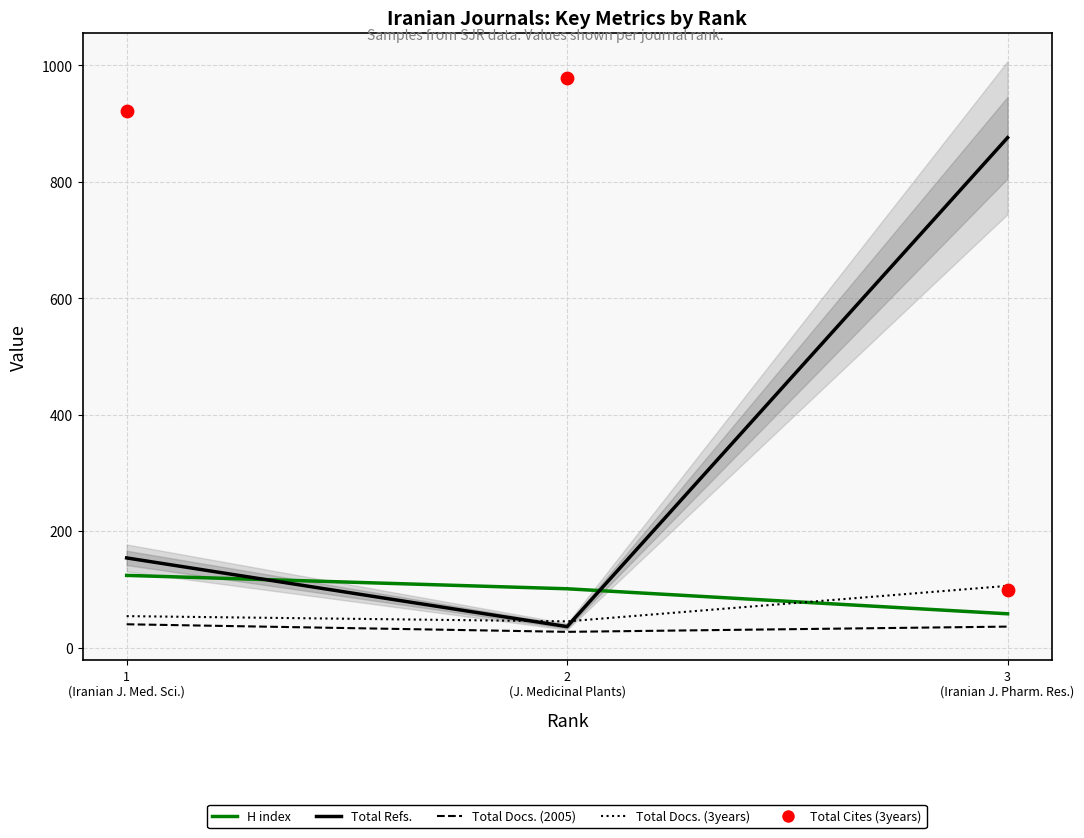

What are all the series names shown in the legend?

H index, Total Docs. (2005), Total Docs. (3years), Total Refs., Total Cites (3years)